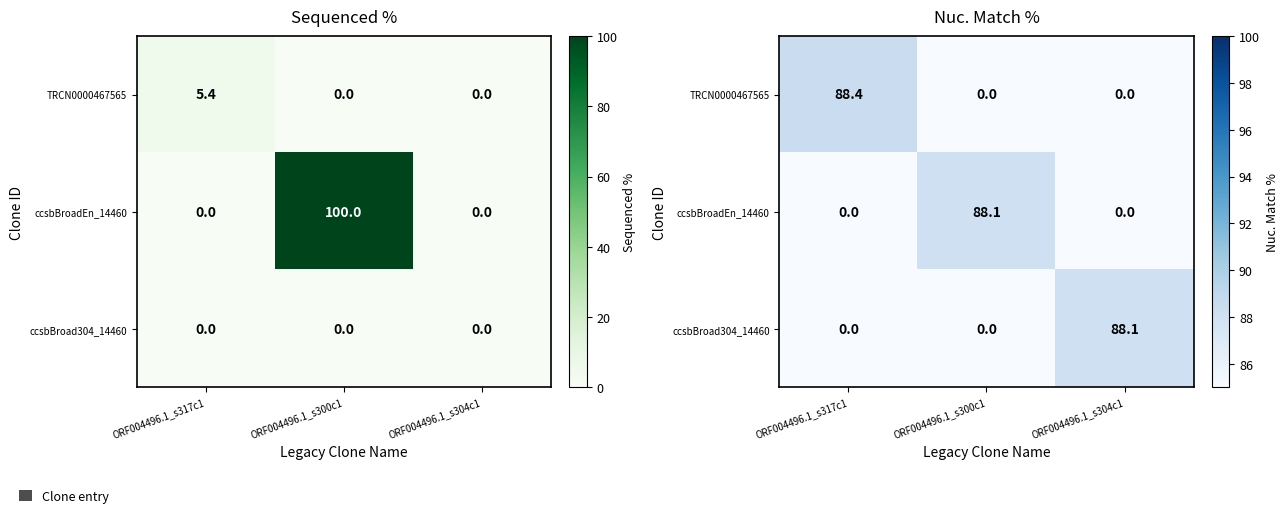

At which category is the sum across all series the highest?

ORF004496.1_s317c1